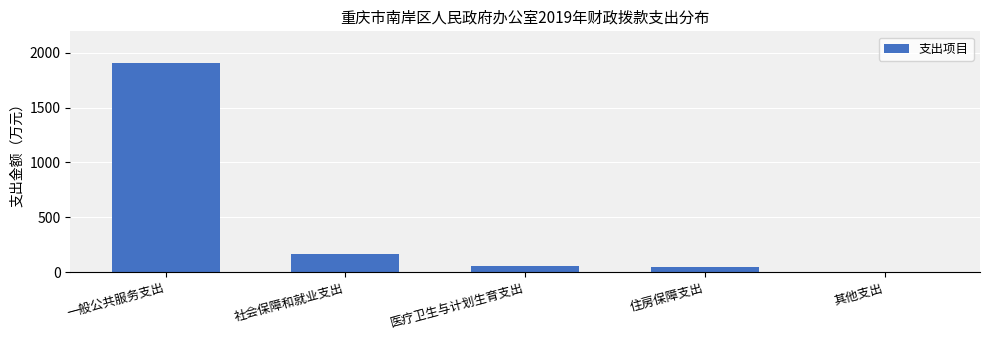

What is the sum of all values?

2184.6